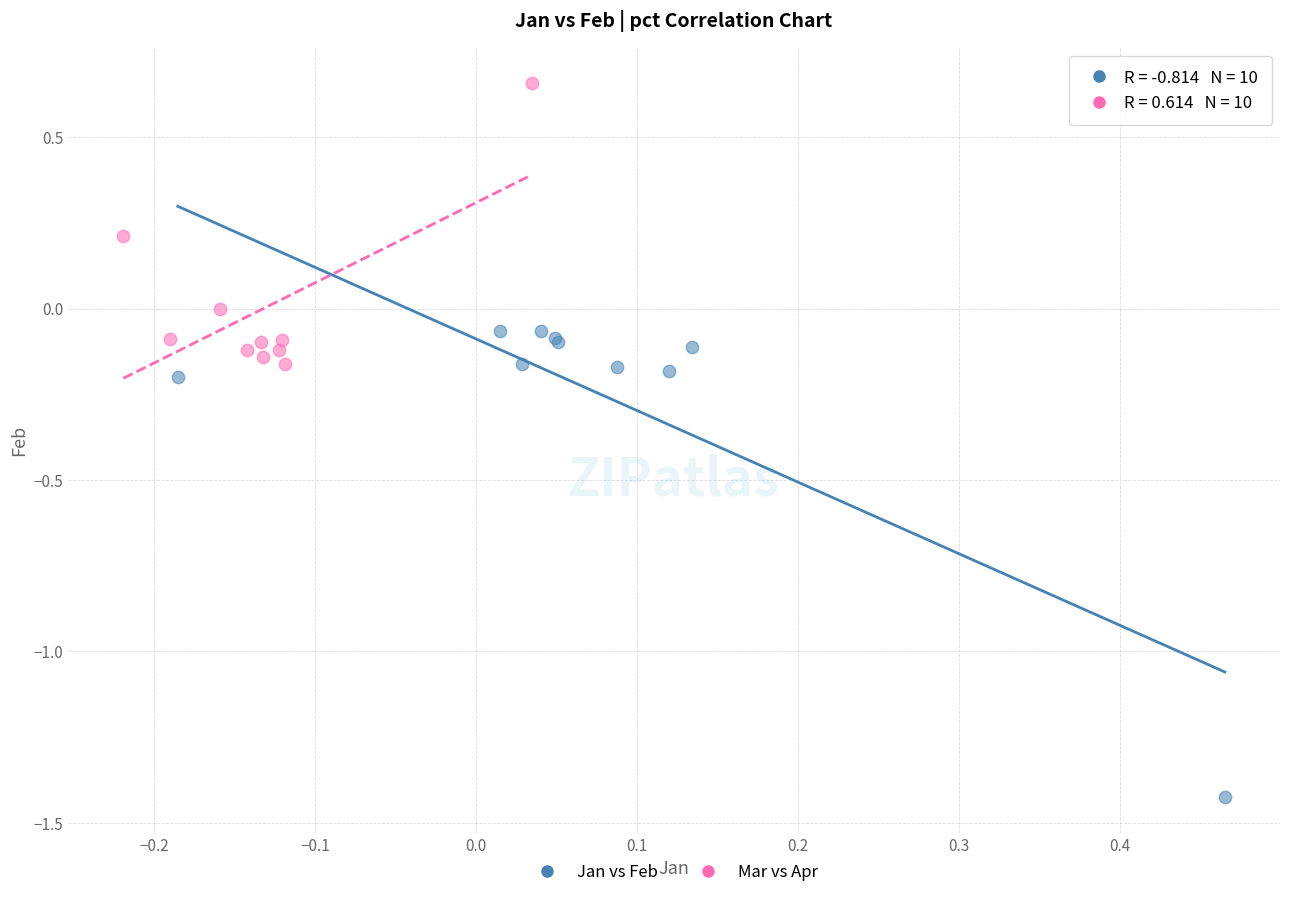

Which series contains the lowest Y value?

Jan vs Feb